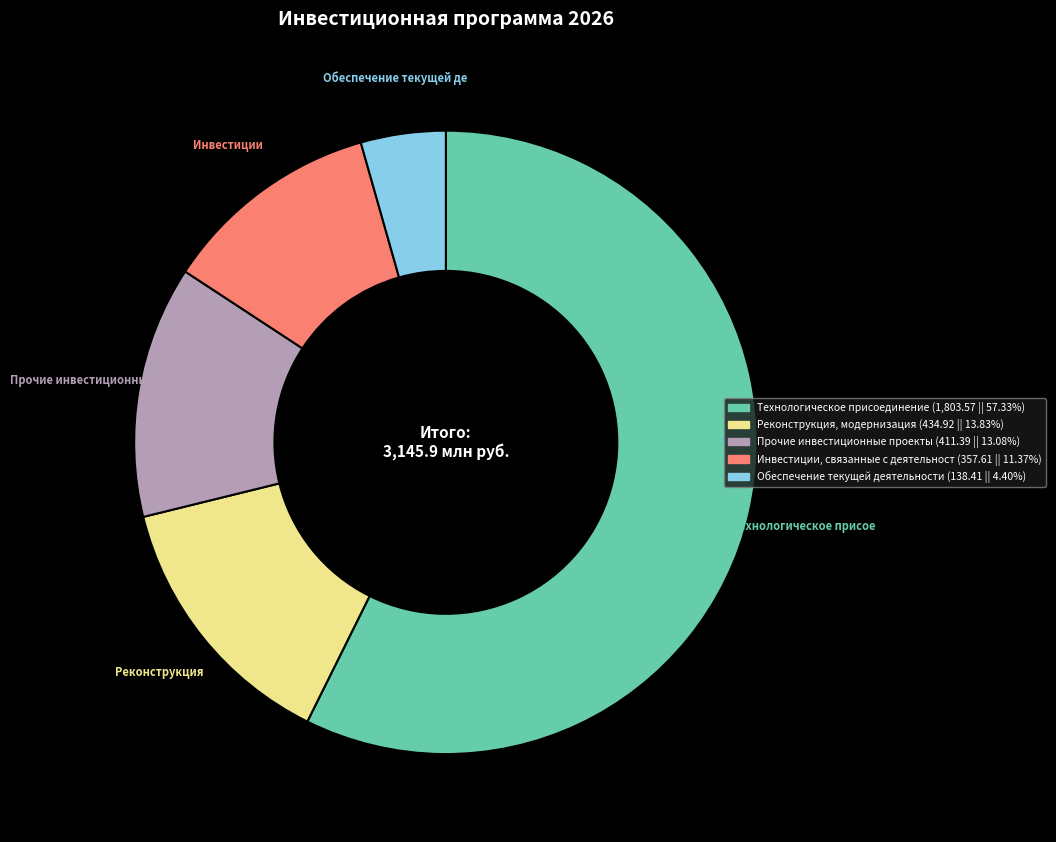

Is there any slice that represents more than half of the pie?

Yes